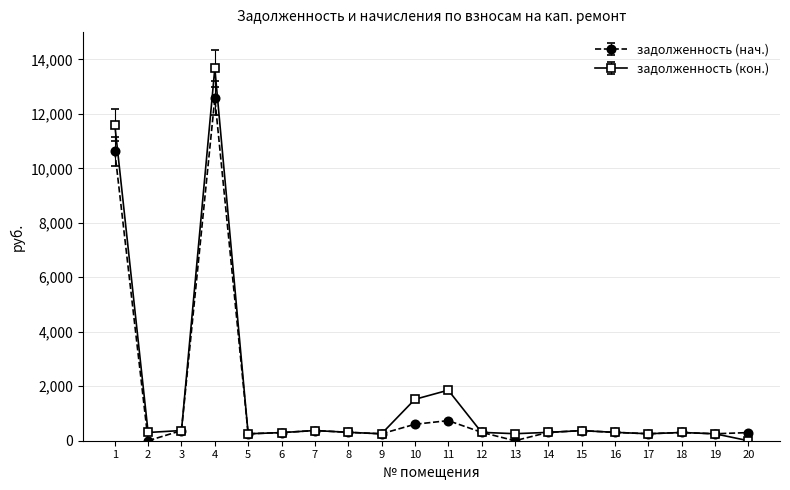

Count the number of data series in this chart.

2